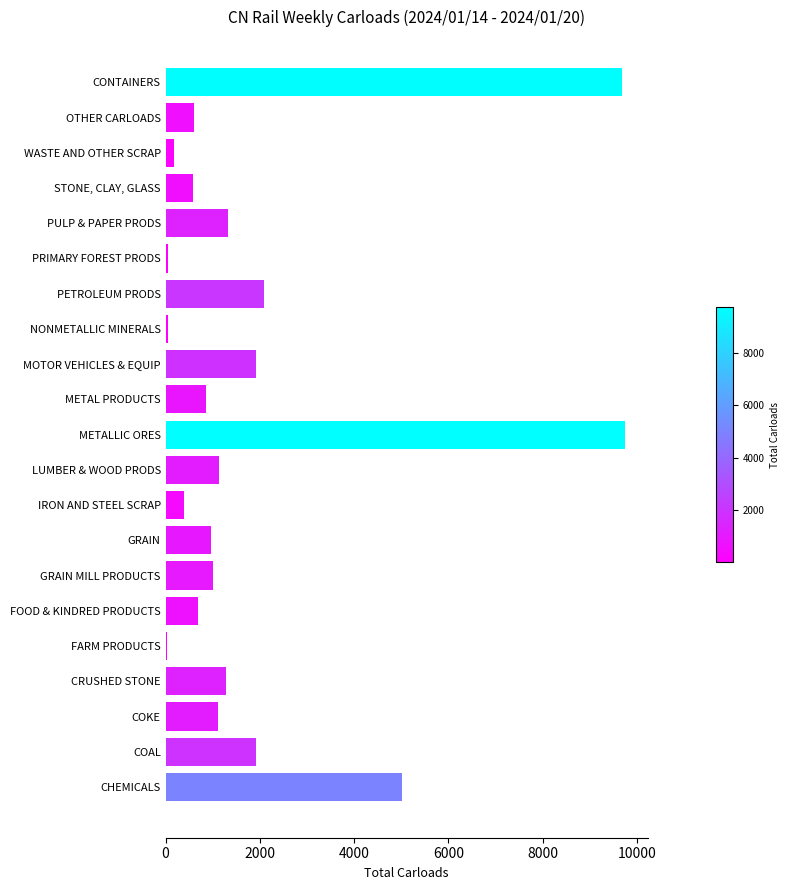

Are the bars horizontal?

Yes